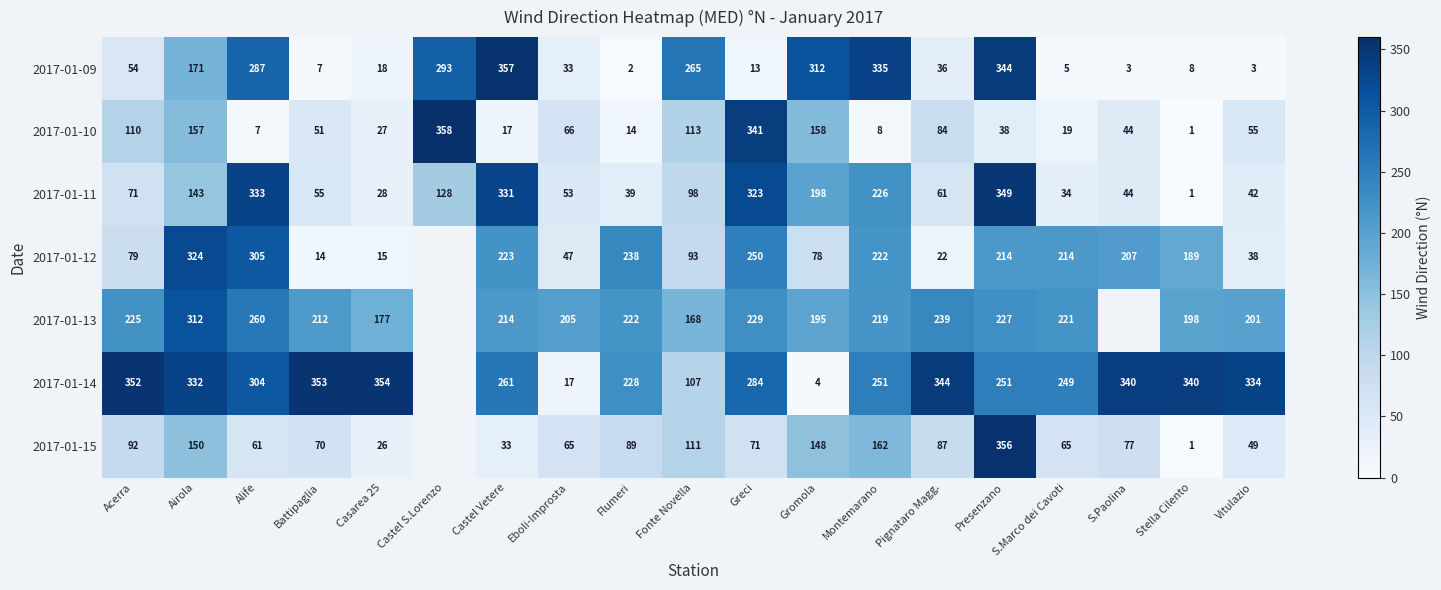

At Eboli-Improsta, list the series in order from largest to smallest.

2017-01-13, 2017-01-10, 2017-01-15, 2017-01-11, 2017-01-12, 2017-01-09, 2017-01-14